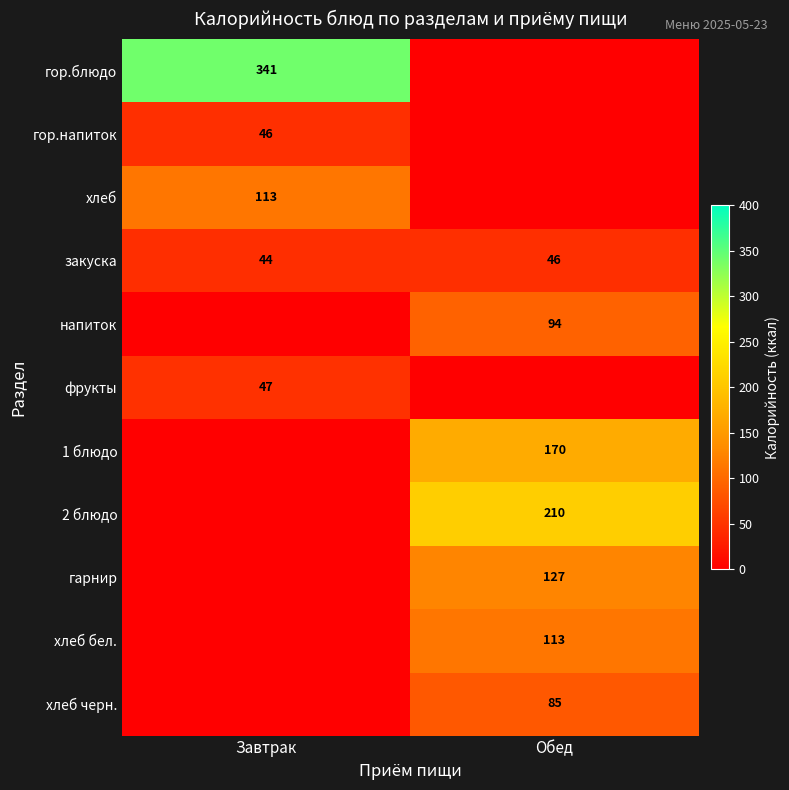

What is the difference between the highest and lowest values at Завтрак?

341